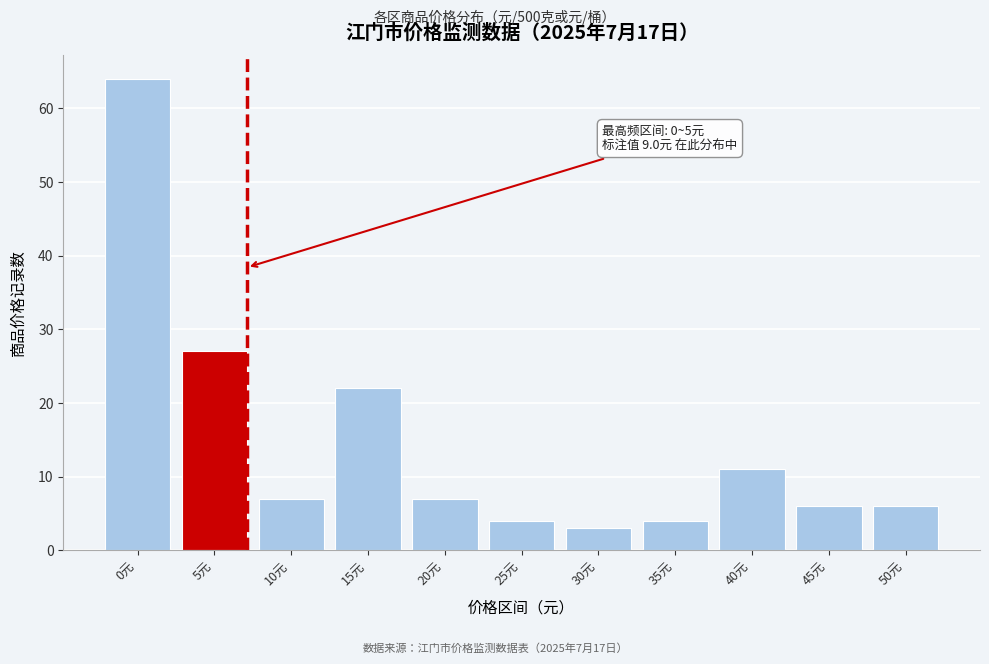

Reading left to right, extract all data points from this chart.

64	27	7	22	7	4	3	4	11	6	6